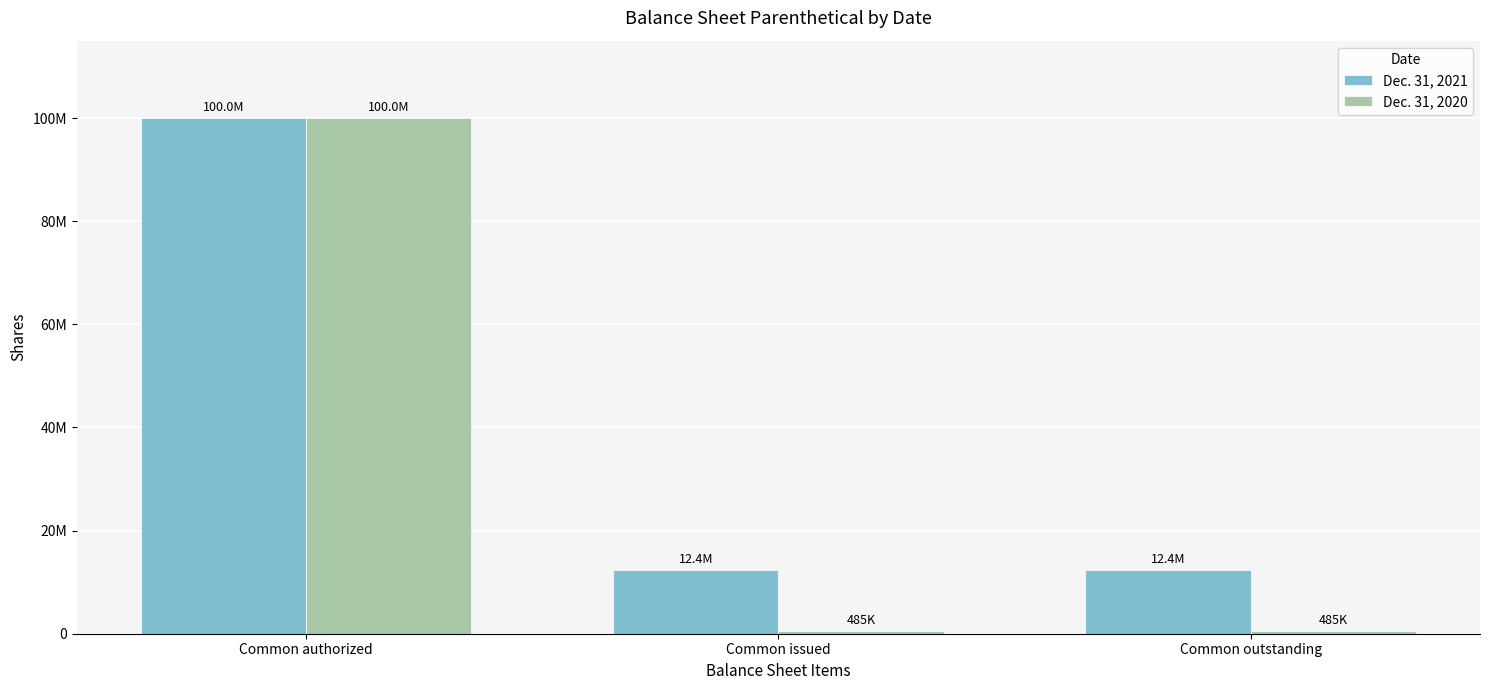

At which category does the chart reach its minimum across all series?

Common issued